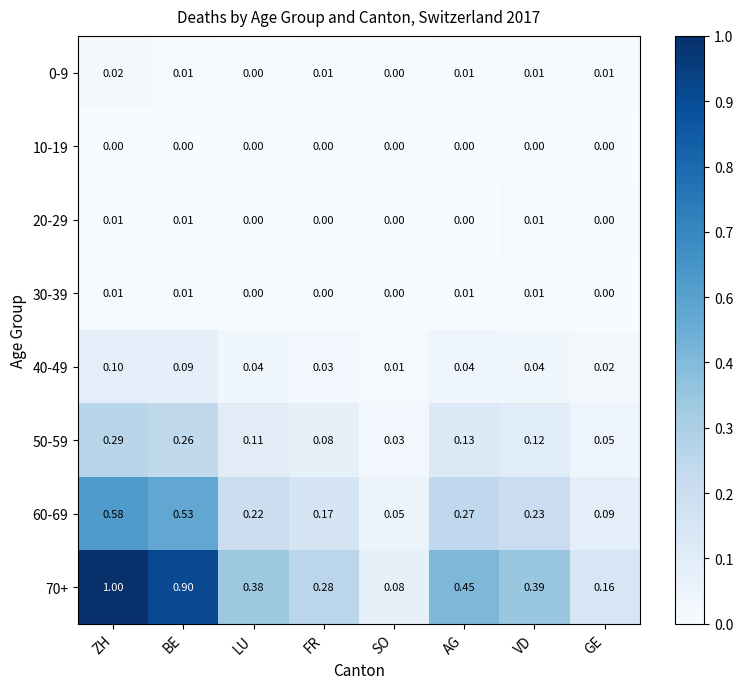

At how many categories does at least one series exceed 0?

8